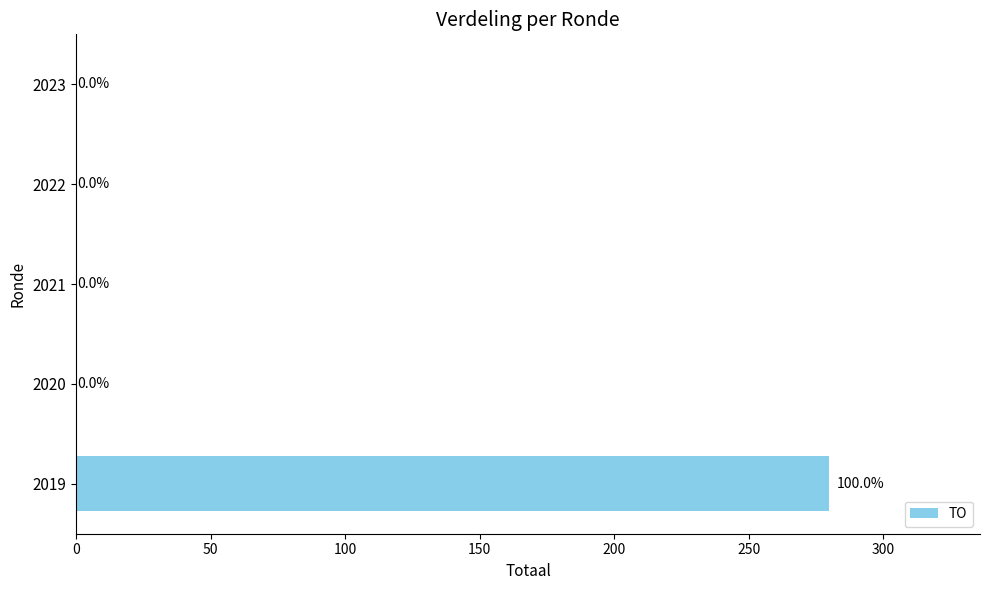

The value at 2020 is 162. True or false?

False